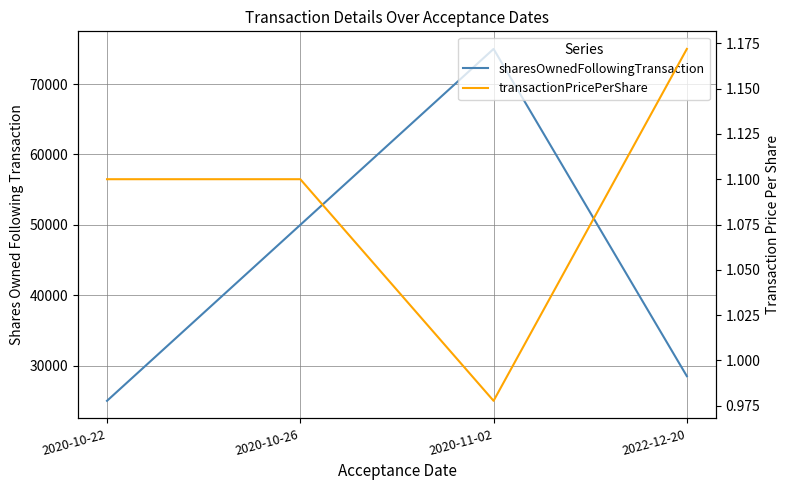

What is the label of the 4th point from the left?

2022-12-20